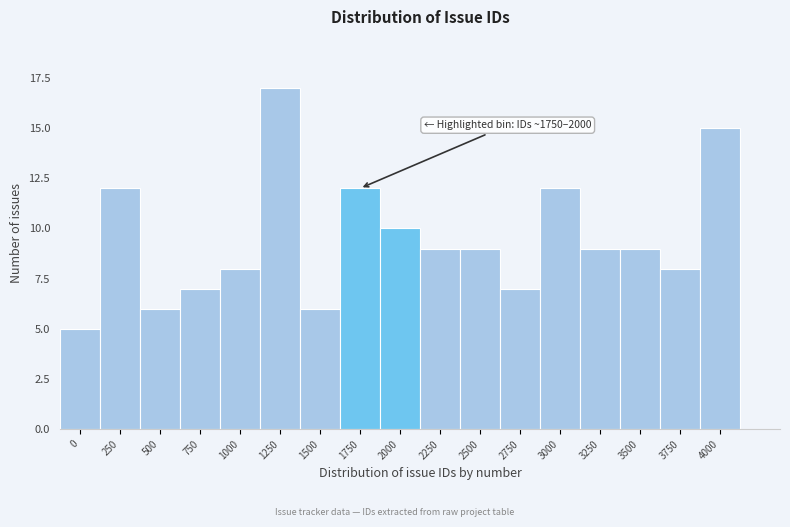

Reading left to right, what are all the values shown in this chart?

0=5	250=12	500=6	750=7	1000=8	1250=17	1500=6	1750=12	2000=10	2250=9	2500=9	2750=7	3000=12	3250=9	3500=9	3750=8	4000=15